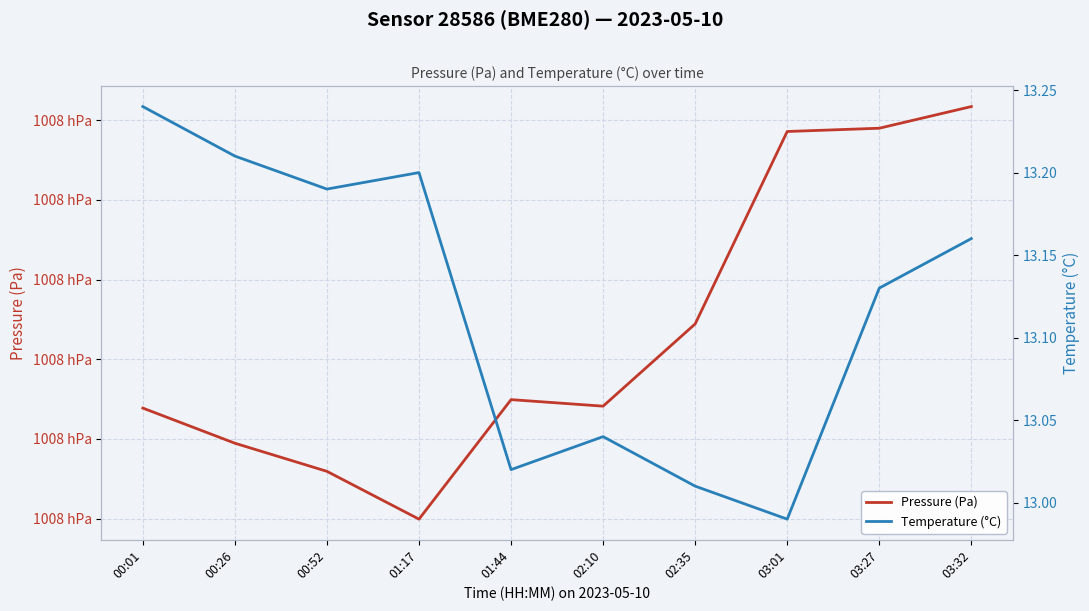

Where is Temperature (°C) nearest to the value 13?

02:35